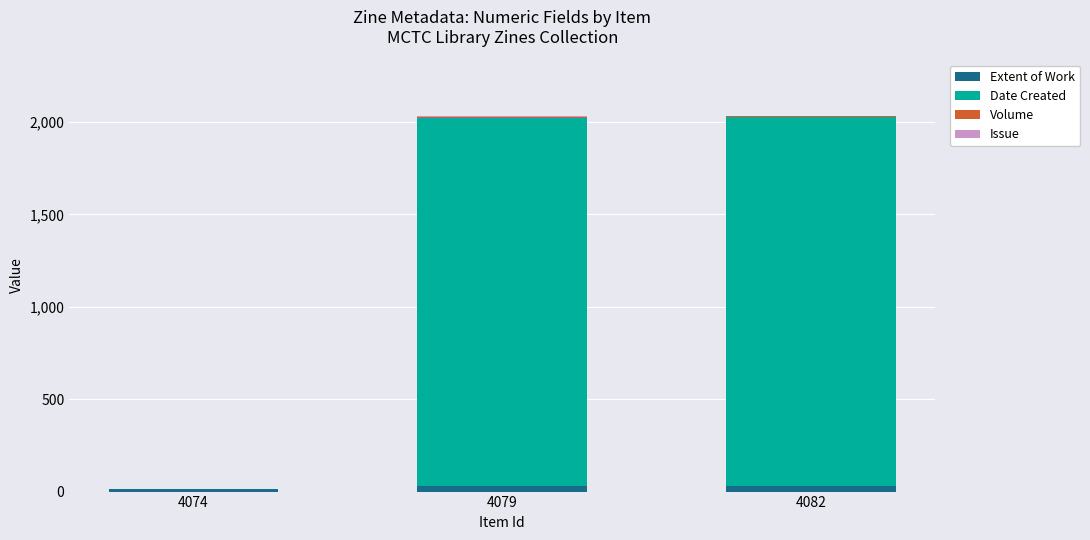

Are the bars grouped side by side (vs. stacked)?

No